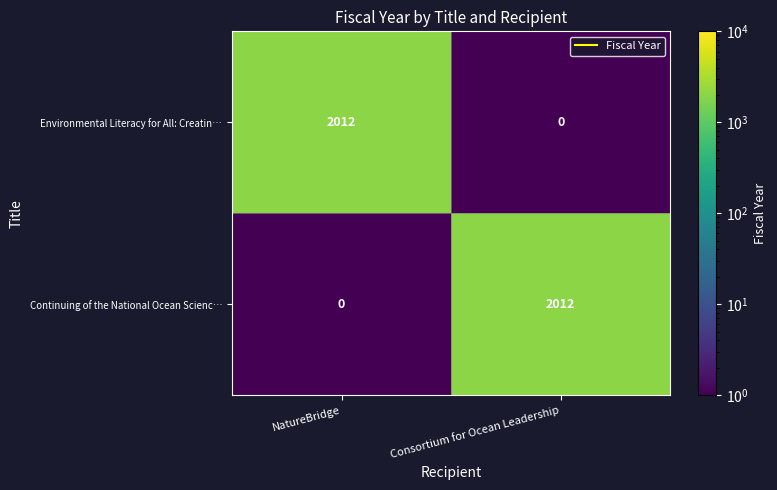

How many data points in Continuing of the National Ocean Scienc… are less than 2012?

1